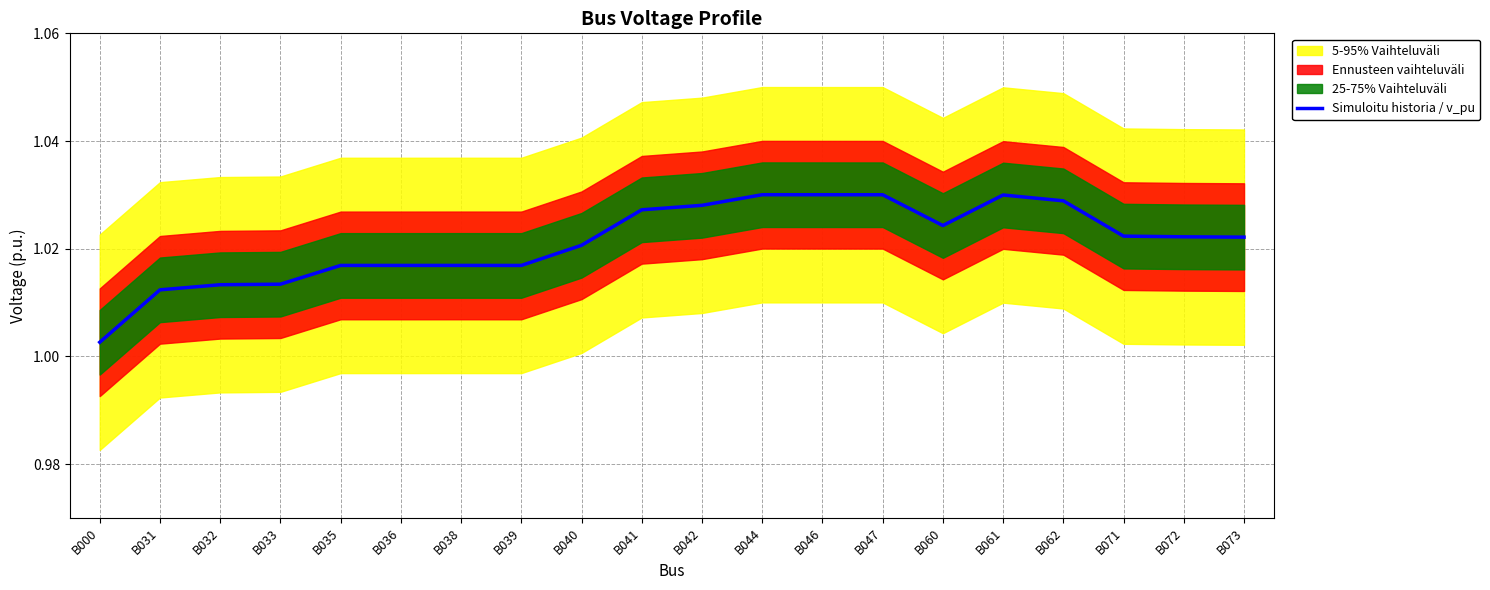

Where is the first local maximum?

B035